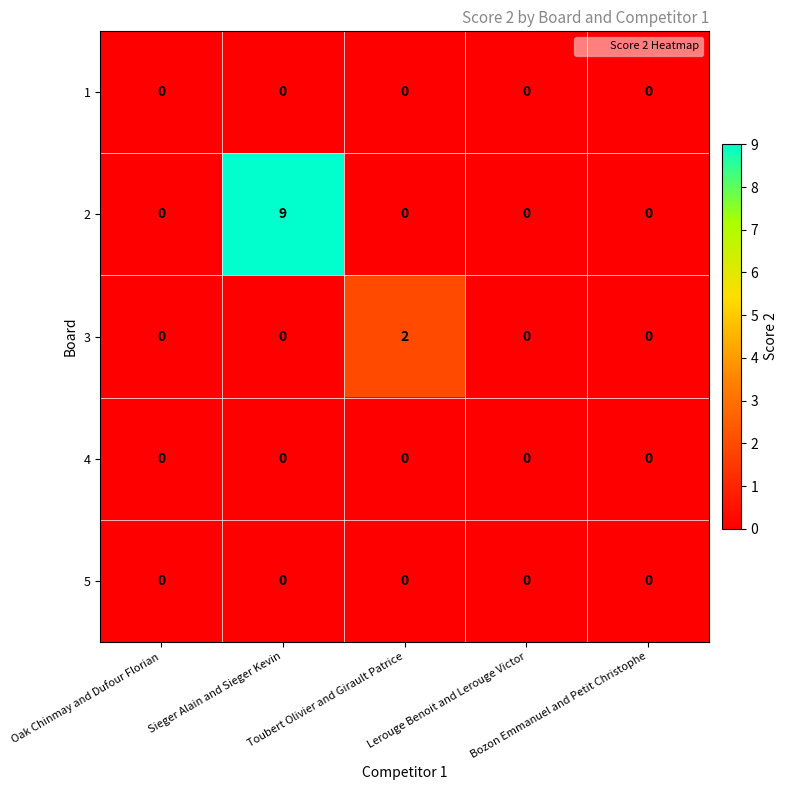

What is the greatest value displayed?

9